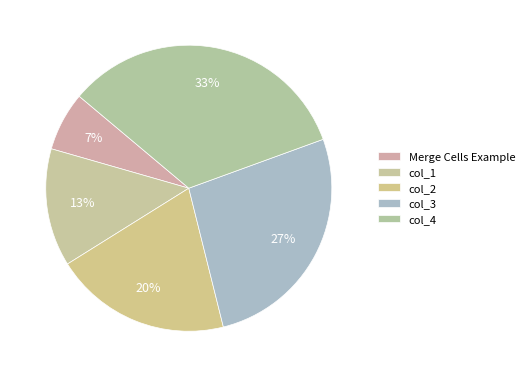

What portion of the pie excludes col_1?

86.7%